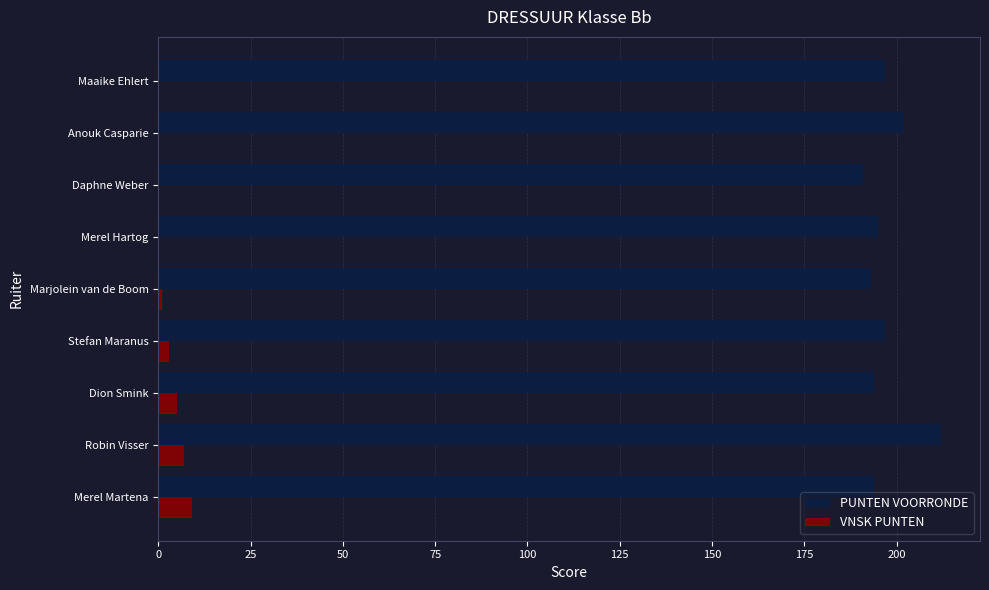

True or false: PUNTEN VOORRONDE has a value of 194 at Dion Smink.

True